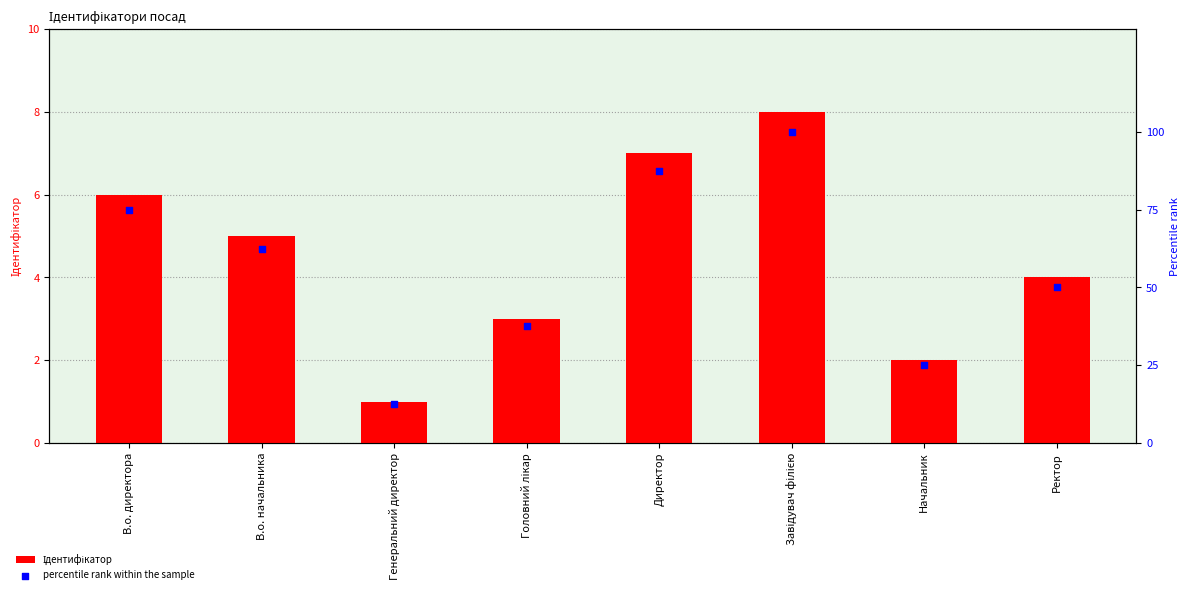

Which series reaches the maximum Y coordinate?

percentile rank within the sample